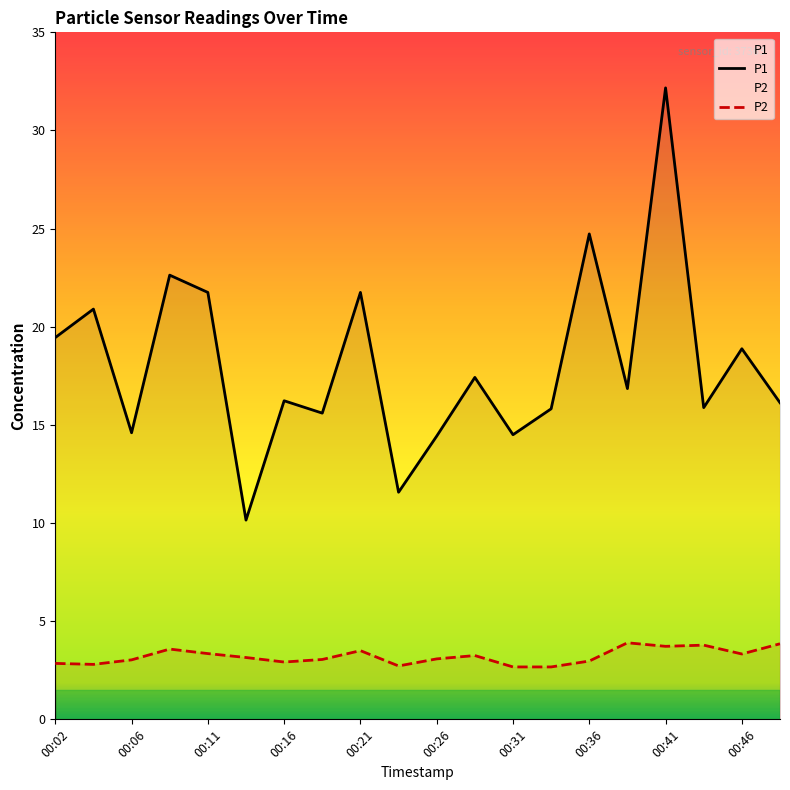

What is the difference between the maximum and second lowest values in the P2 series?

1.2